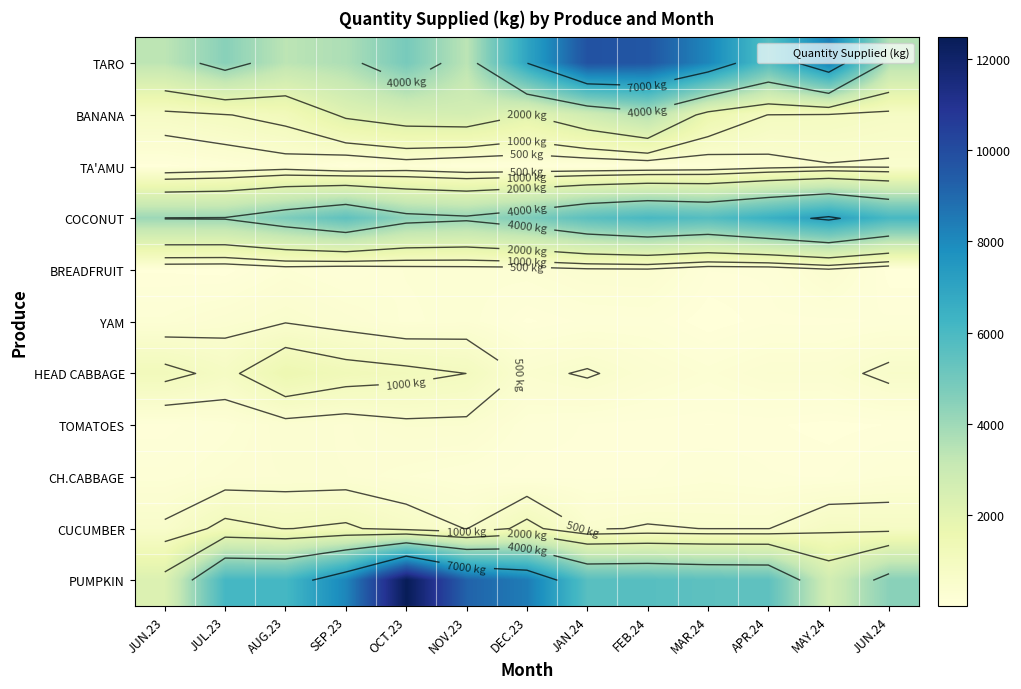

What is the lowest value of the BANANA series?

799.0